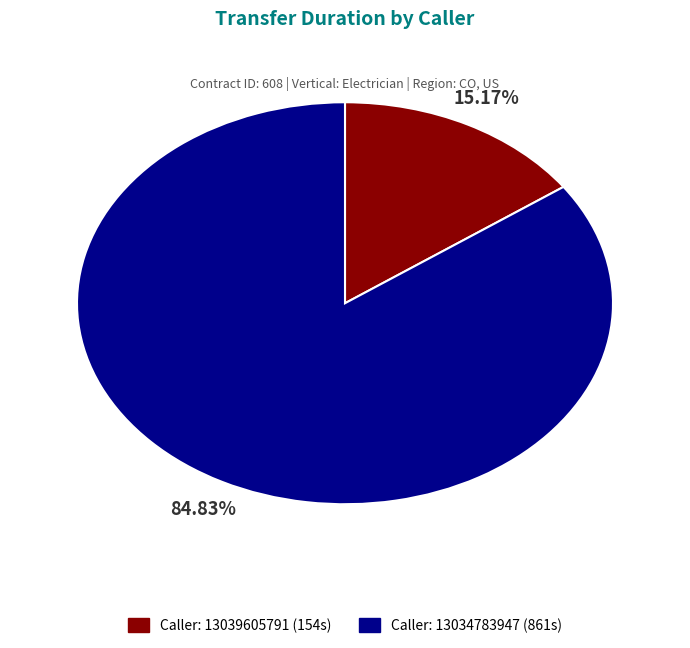

Is there any slice that represents more than half of the pie?

Yes